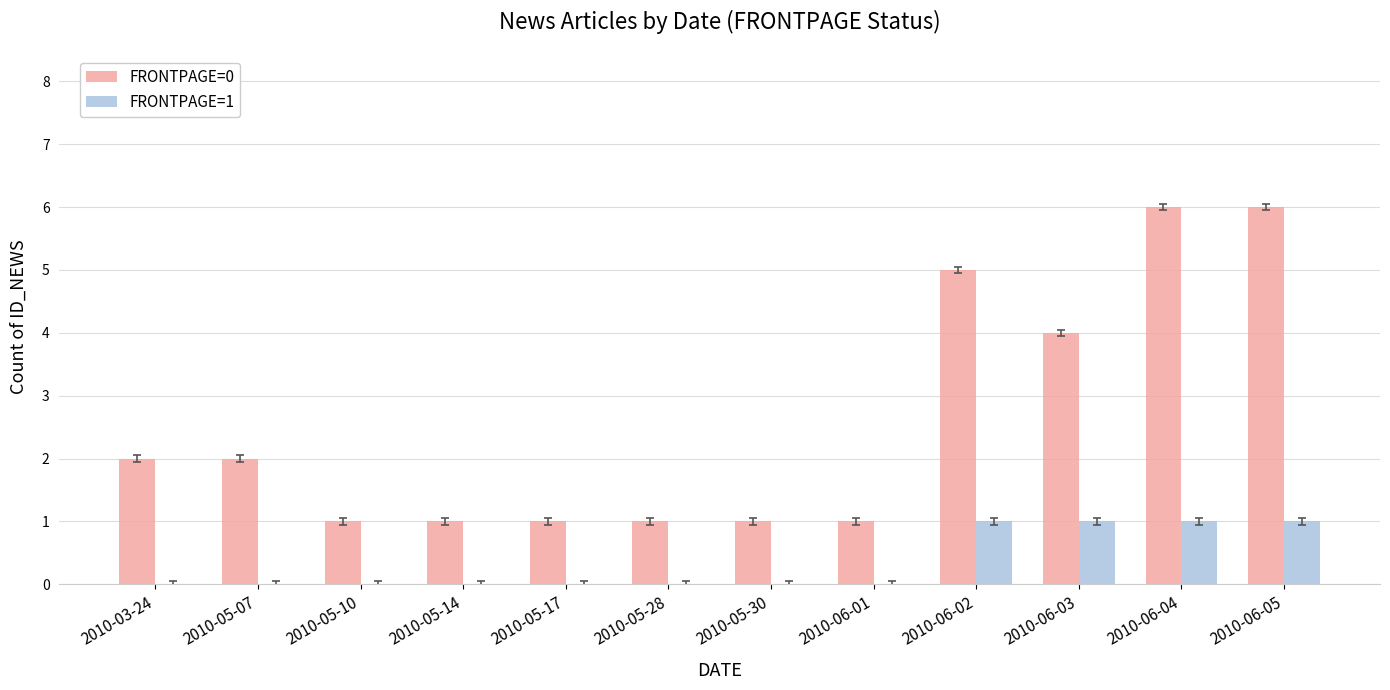

What is the total value across all series at 2010-05-17?

1